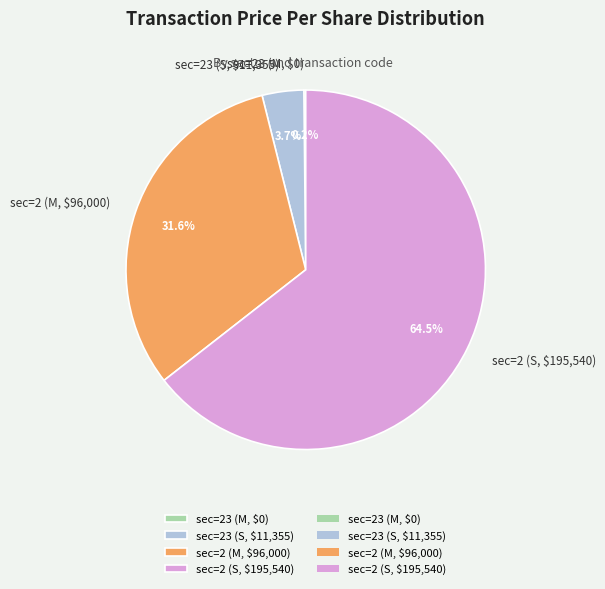

How much of the chart is everything except sec=23 (S, $11,355)?

96.3%